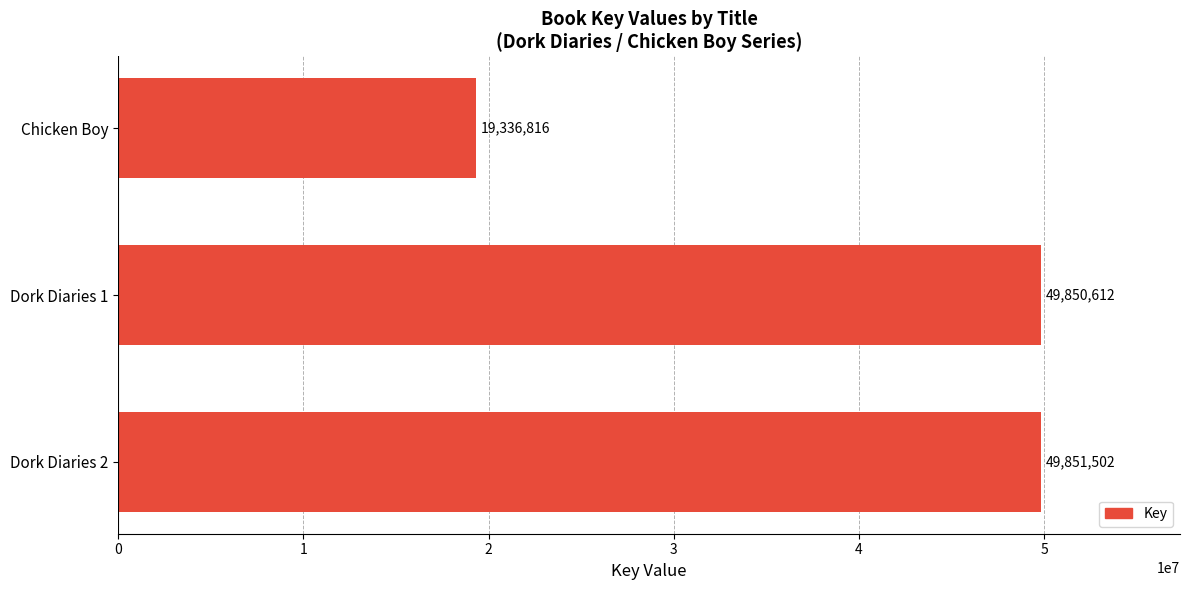

Which label corresponds to the smallest value in the chart?

Chicken Boy